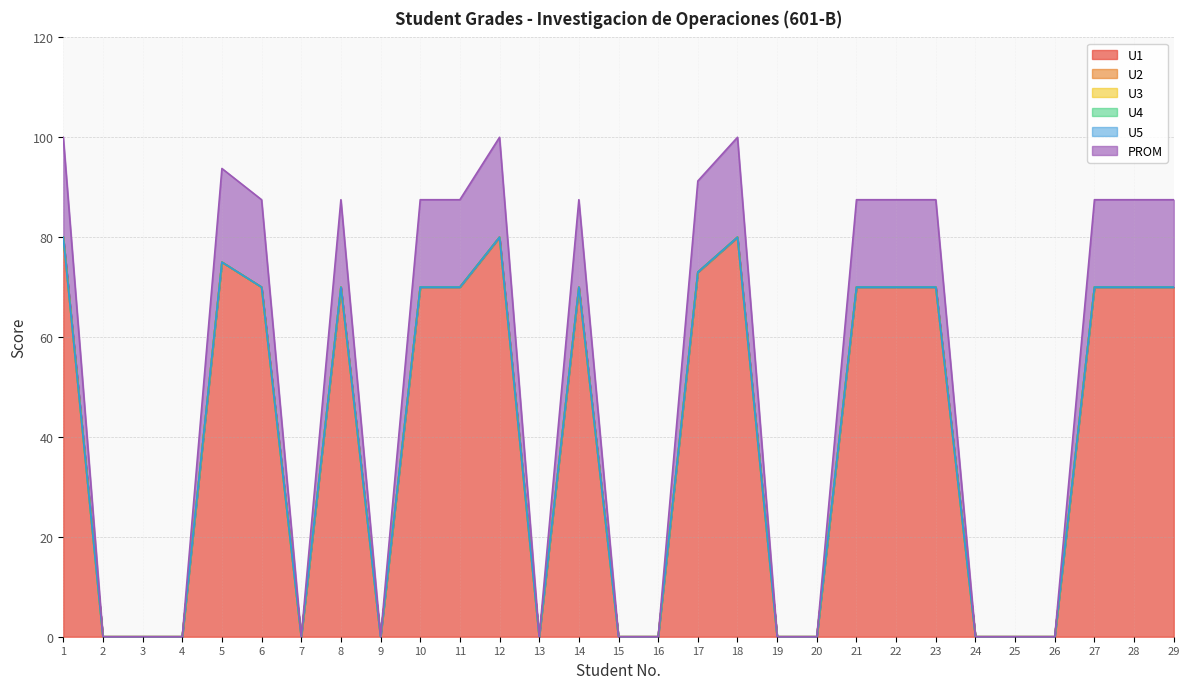

Is it true that U2 equals 0.0 at 3?

True